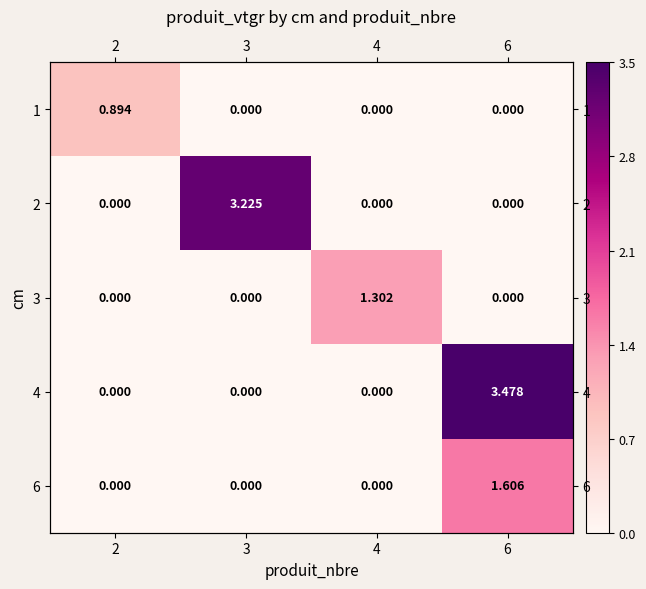

Count the number of categories in the chart.

4